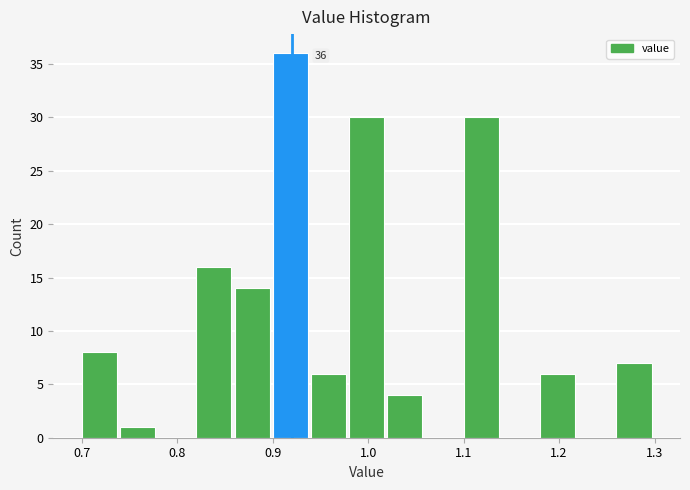

Which range on the x-axis has the tallest bar?

0.90 to 0.94